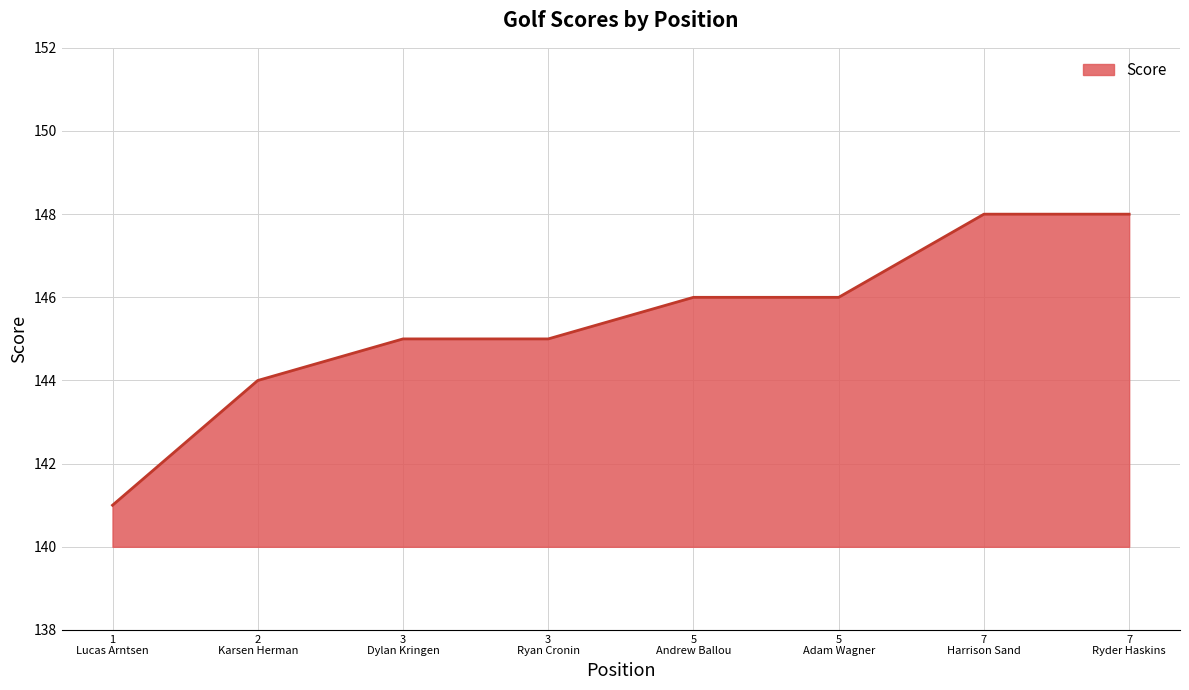

What is the average value?

145